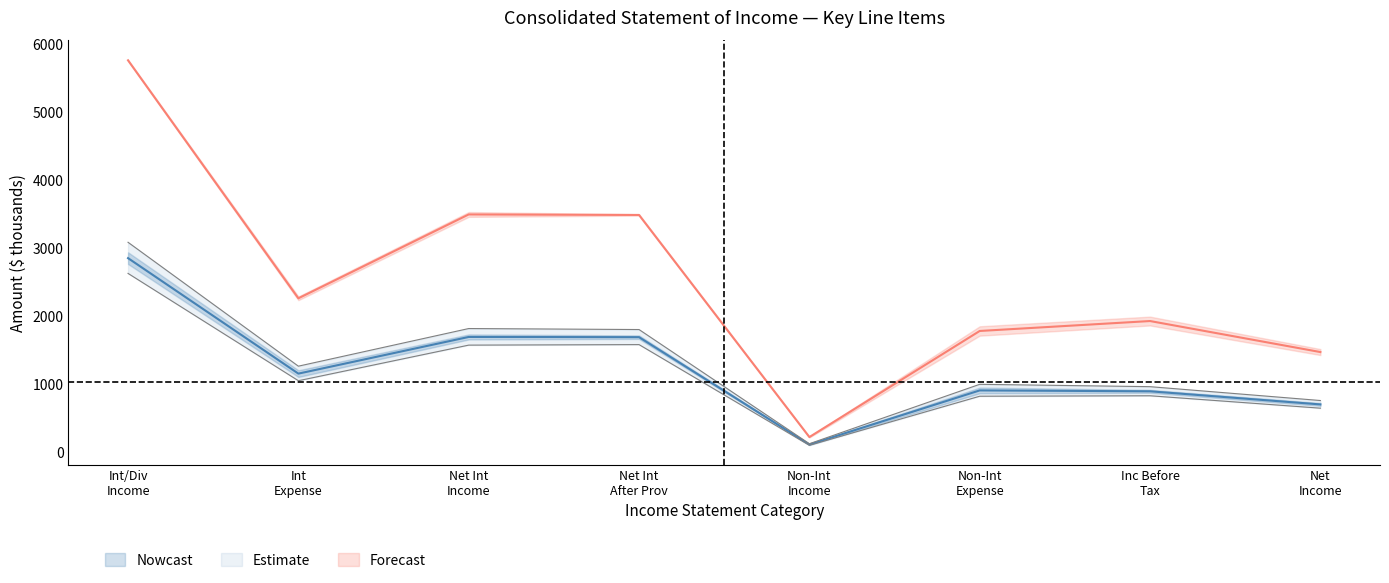

What is the minimum value shown in the chart?

104.5